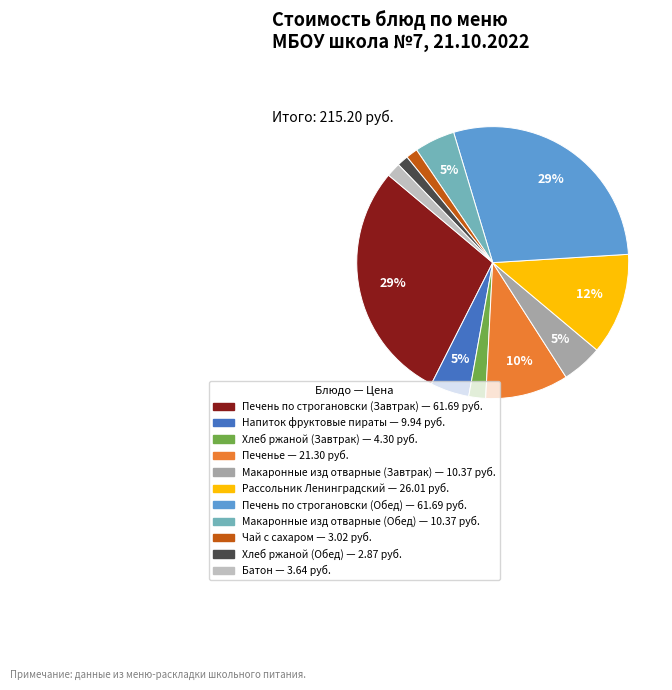

To the nearest percent, what portion does Макаронные изд отварные (Завтрак) represent?

5%